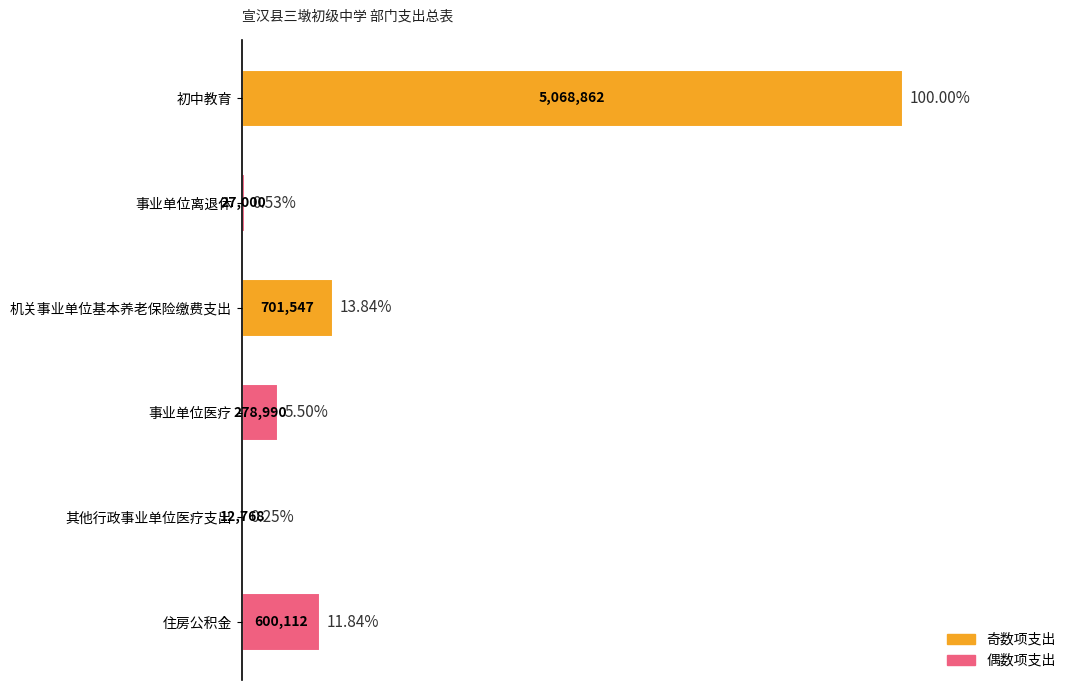

What is the minimum value shown in the chart?

12768